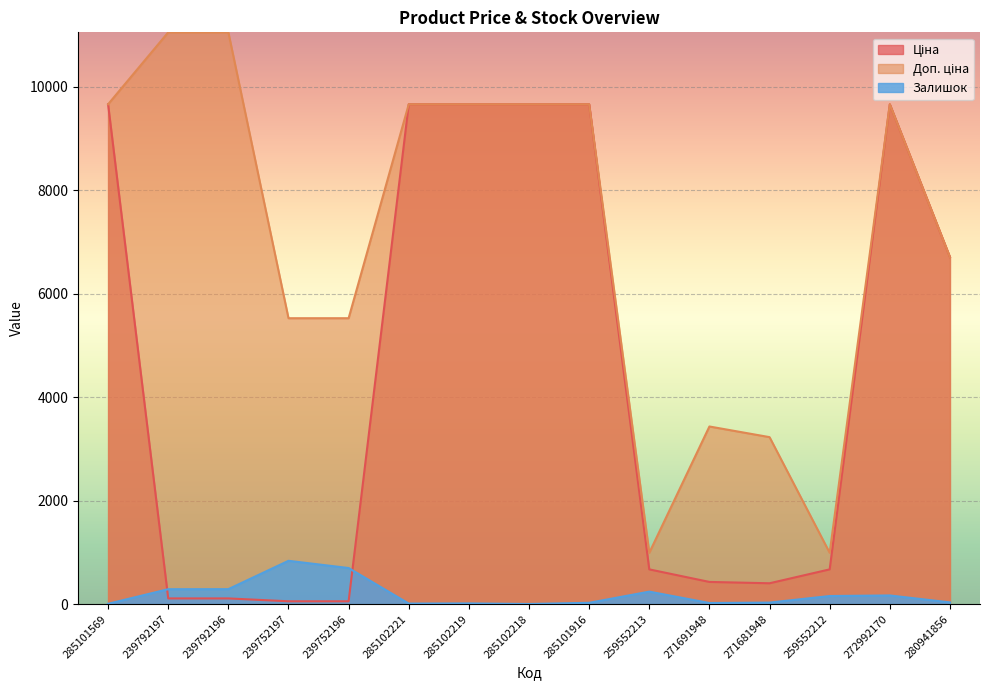

Which series has the largest total across all categories?

Доп. ціна